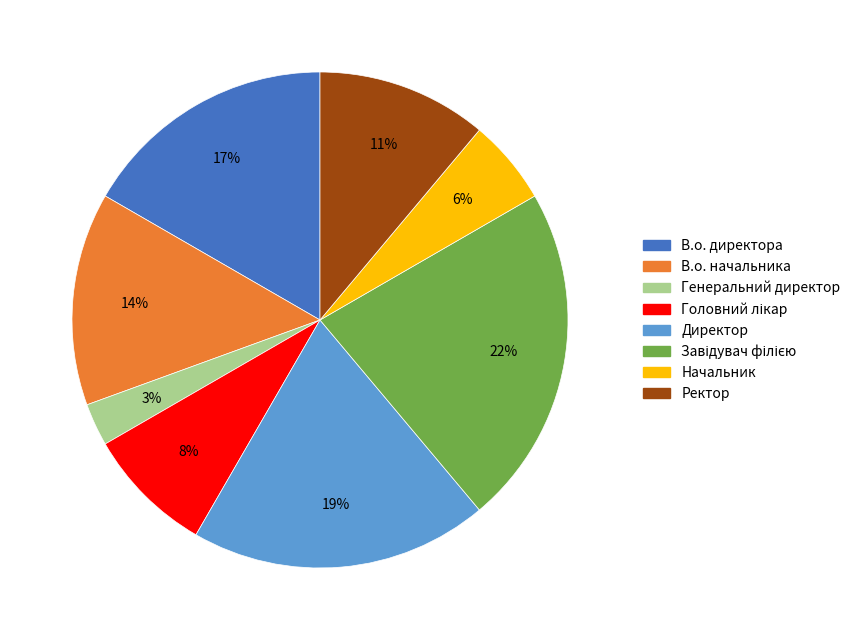

How many slices are in this pie chart?

8